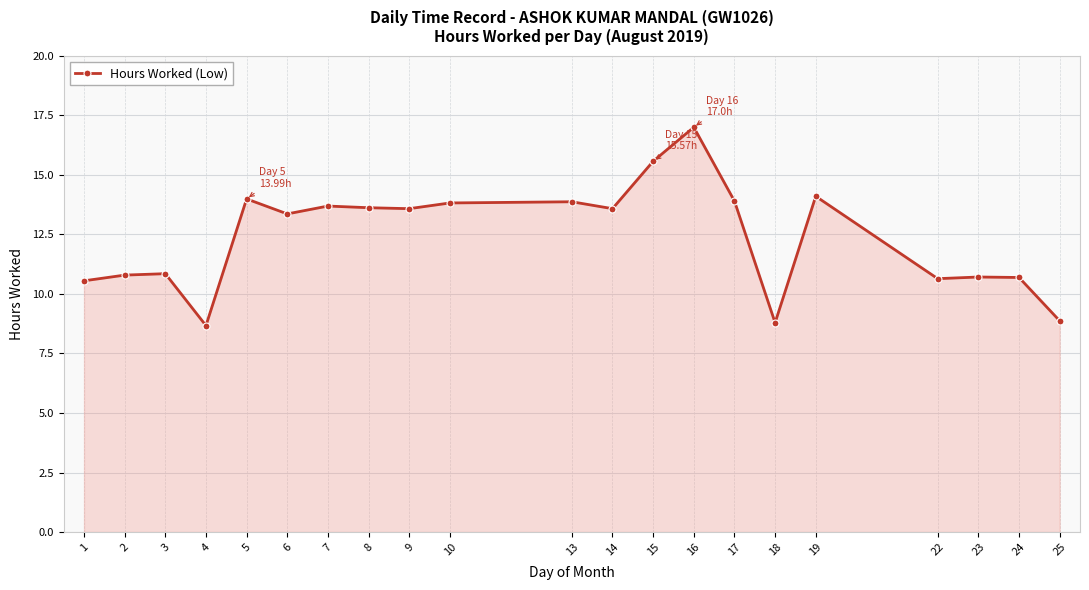

Which has a higher value, 14 or 13?

13